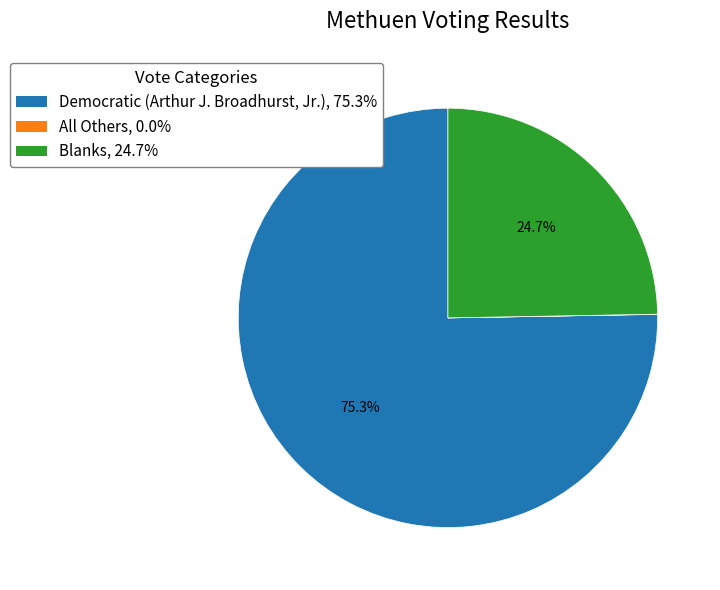

Between Blanks, 24.7% and Democratic (Arthur J. Broadhurst, Jr.), 75.3%, which is larger?

Democratic (Arthur J. Broadhurst, Jr.), 75.3%